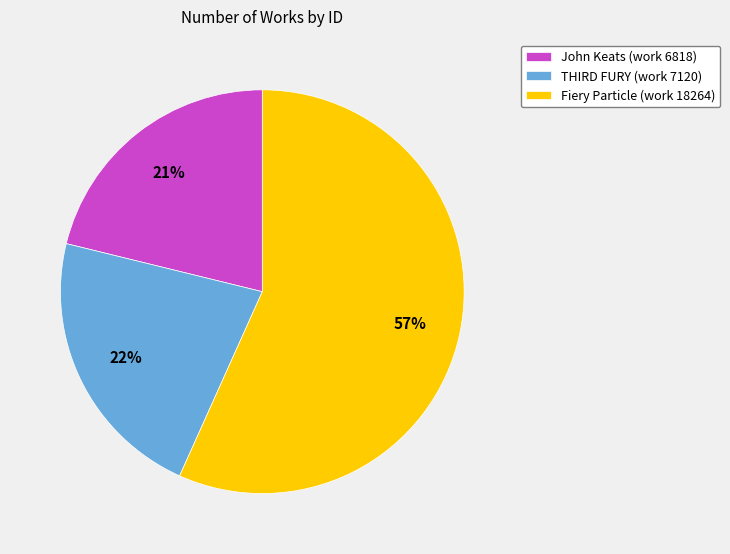

Which category has the smallest portion of the pie?

John Keats (work 6818)